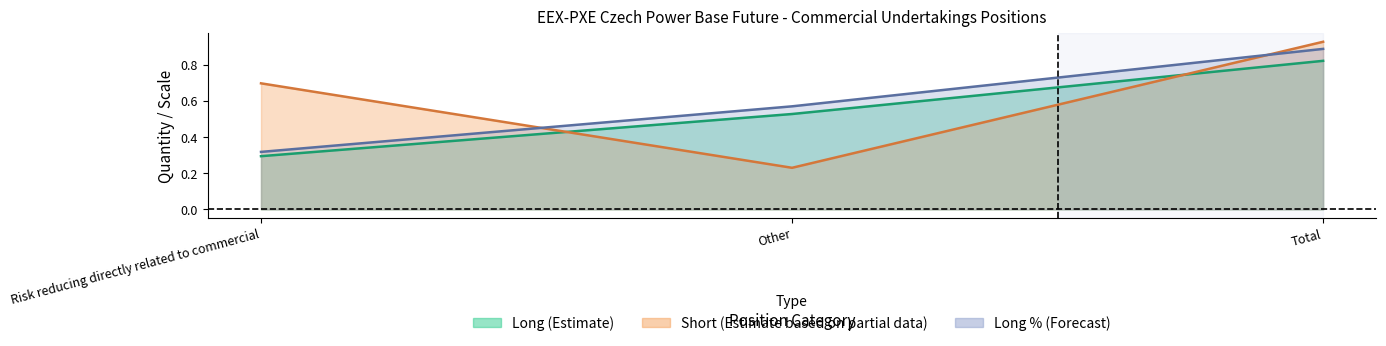

Is it true that Short_Commercial equals 0.9 at Total?

True